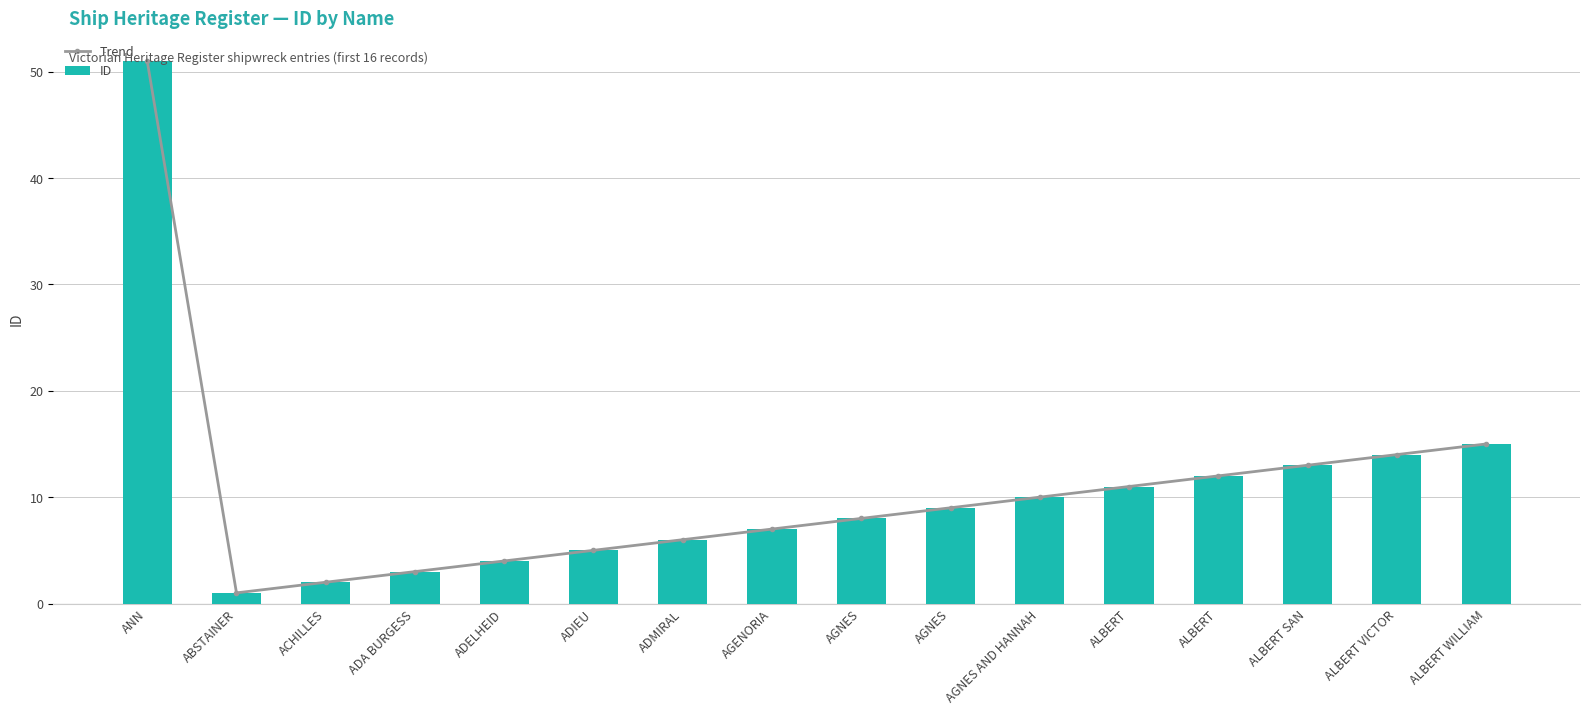

Is the value of Trend at AGNES greater than the value of ID at ALBERT VICTOR?

No